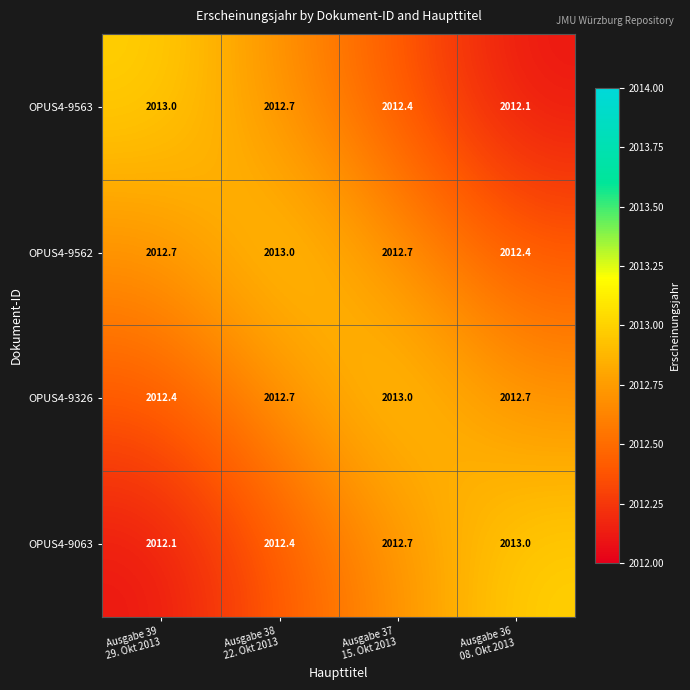

What is the highest value of the OPUS4-9326 series?

2013.0